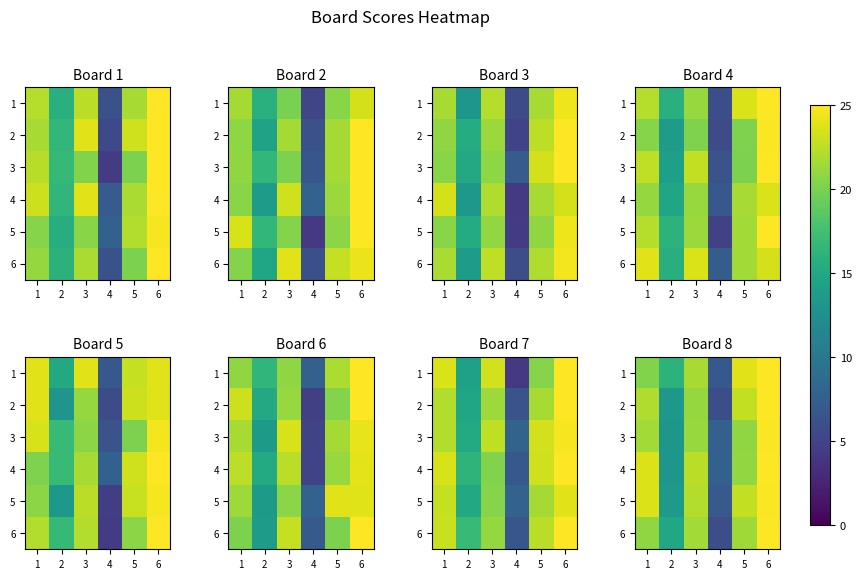

What is the difference between the 4 values at 2 and 5?

7.8